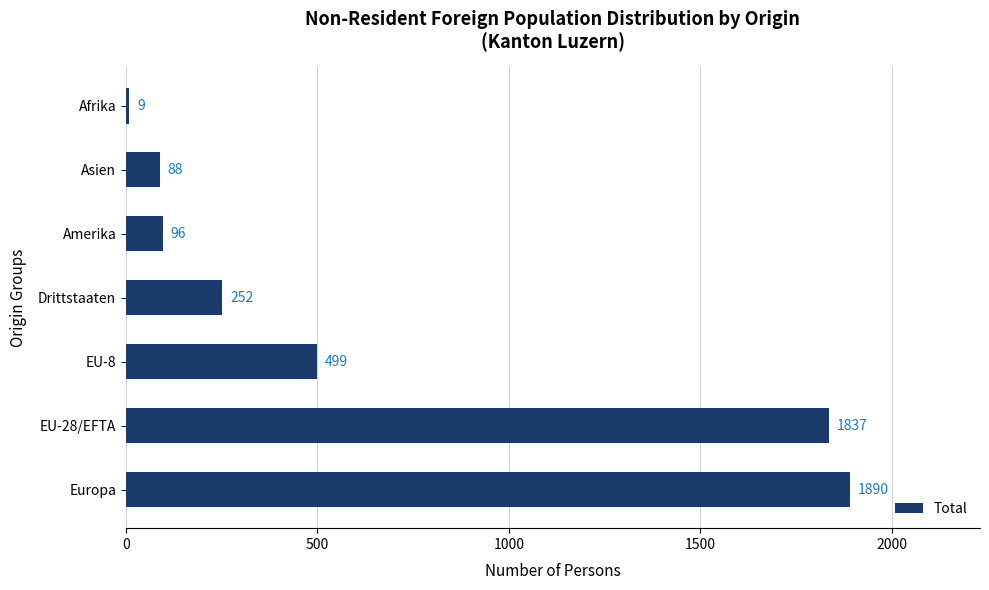

How many categories are shown in the chart?

7